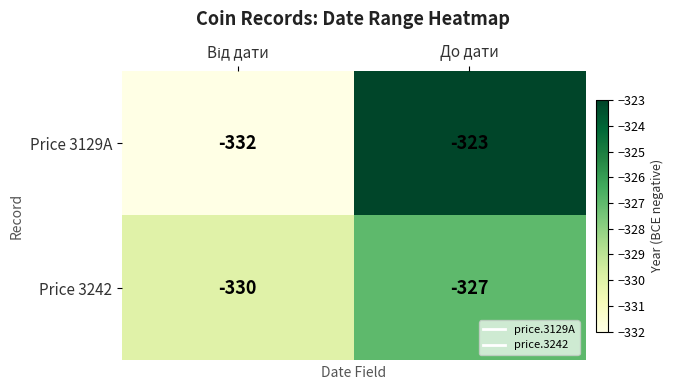

True or false: Price 3242 has a value of -142 at До дати.

False